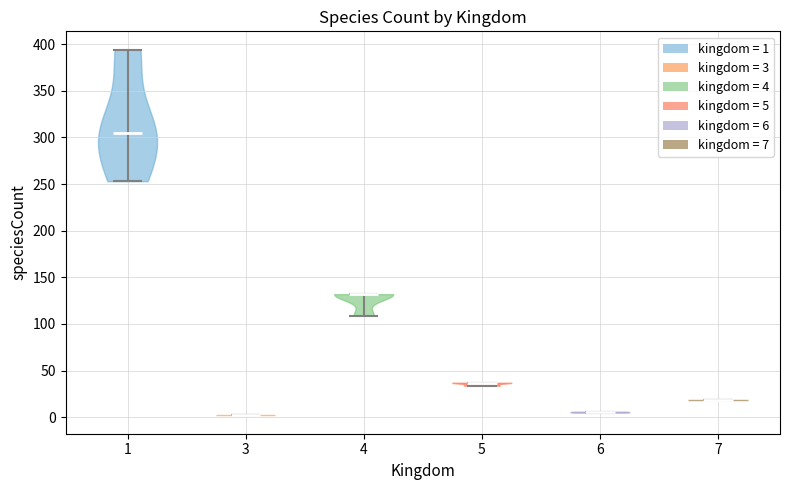

What is the lowest point the violin at x = 6 reaches on the y-axis? The values are not printed on the chart, so give them approximately, as read against the axis.

5